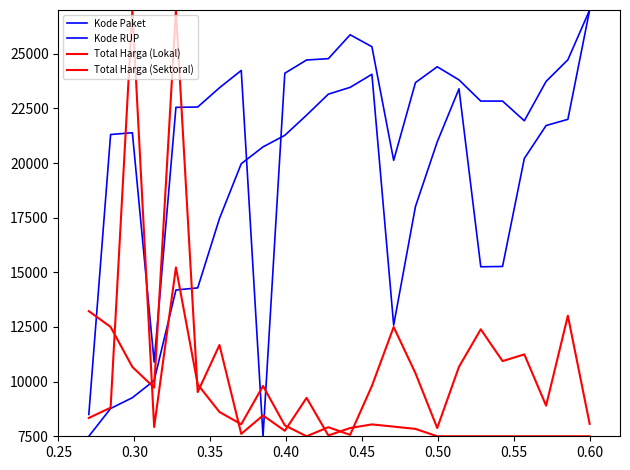

Does the chart have visible grid lines?

No